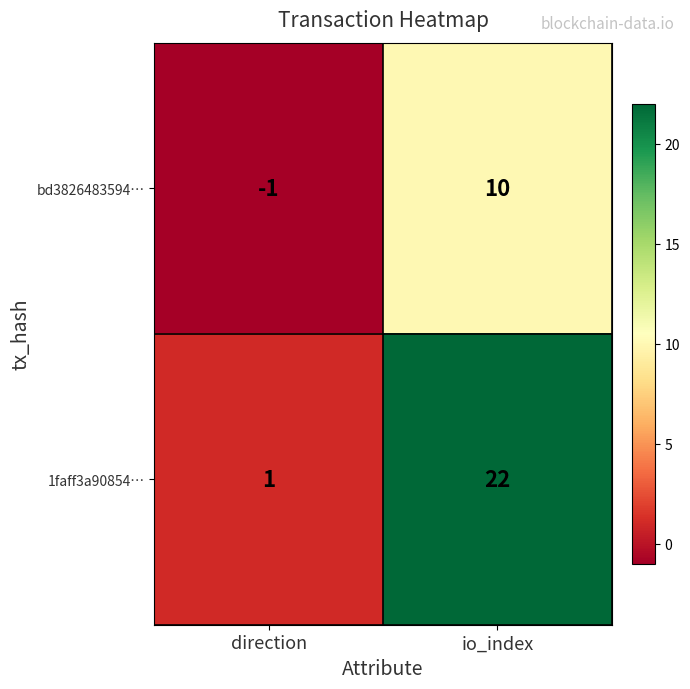

Between direction and io_index, which series saw the biggest shift?

1faff3a90854…